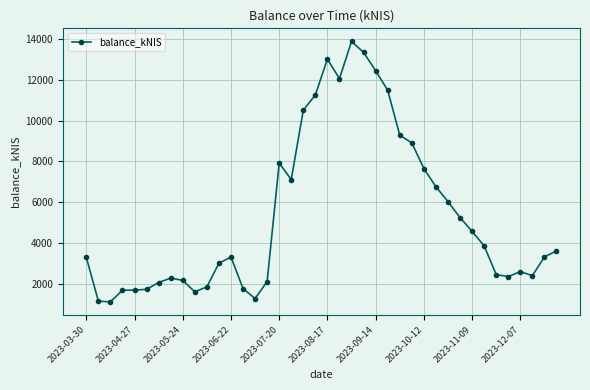

What is the maximum value shown in the chart?

13880.0